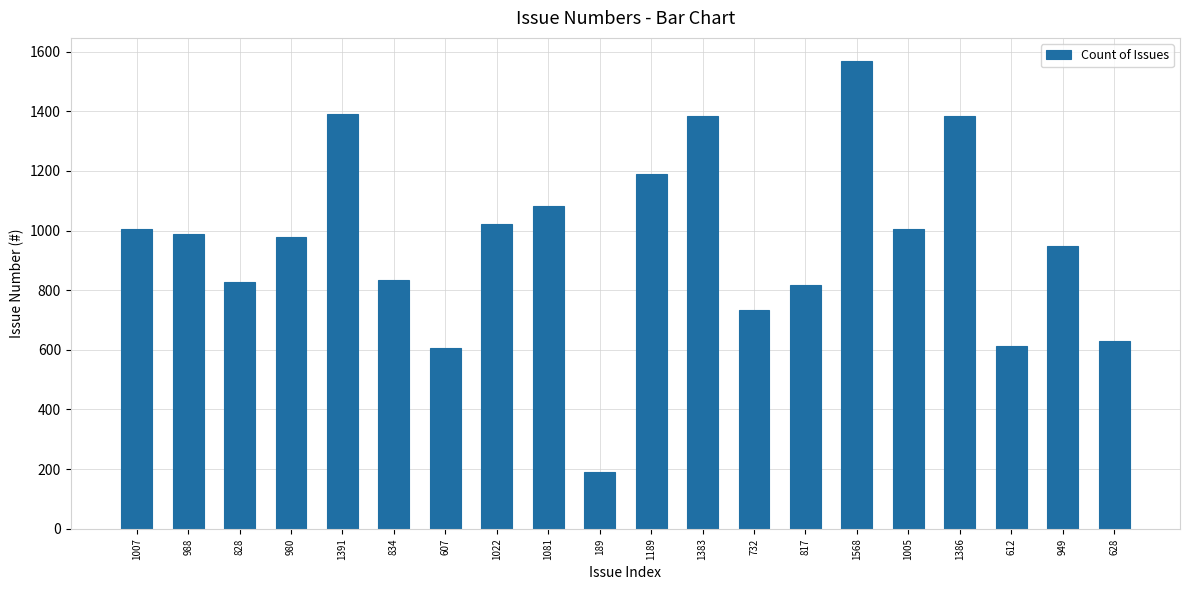

Approximately how many times larger is the value at 949 compared to 1386?

0.7